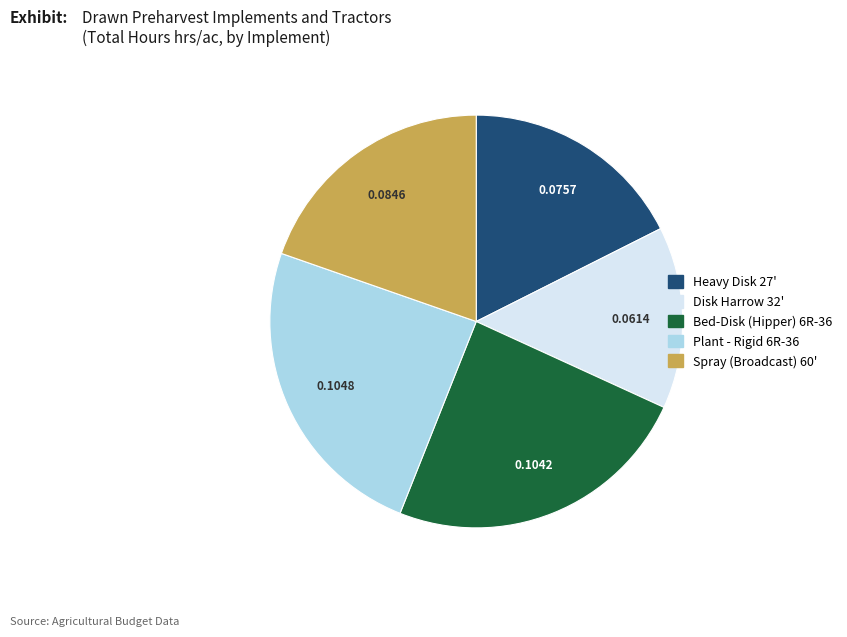

Which has a higher value, Spray (Broadcast) 60' or Heavy Disk 27'?

Spray (Broadcast) 60'